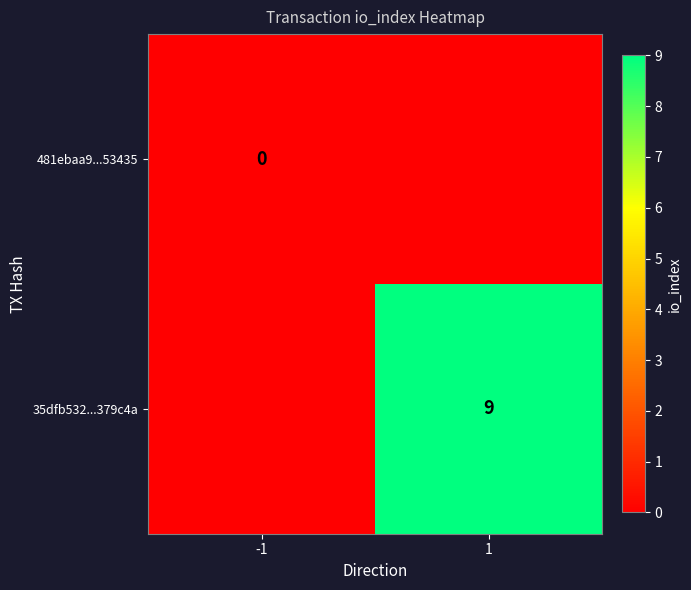

Which has a higher value, -1 or 1?

1